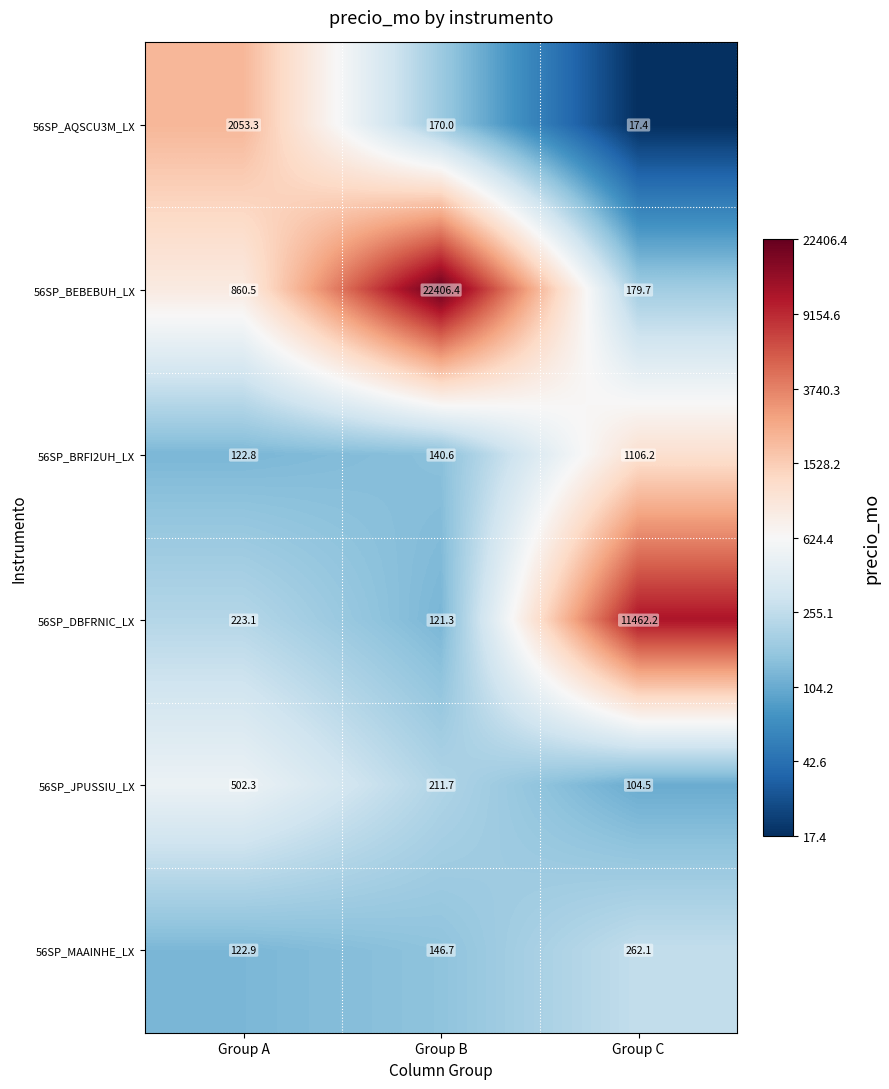

Reading left to right, transcribe all the data shown in this chart.

56SP_AQSCU3M_LX: Group A=2053.3	Group B=170.0	Group C=17.4
56SP_BEBEBUH_LX: Group A=860.5	Group B=22406.4	Group C=179.7
56SP_BRFI2UH_LX: Group A=122.8	Group B=140.6	Group C=1106.2
56SP_DBFRNIC_LX: Group A=223.1	Group B=121.3	Group C=11462.2
56SP_JPUSSIU_LX: Group A=502.3	Group B=211.7	Group C=104.5
56SP_MAAINHE_LX: Group A=122.9	Group B=146.7	Group C=262.1